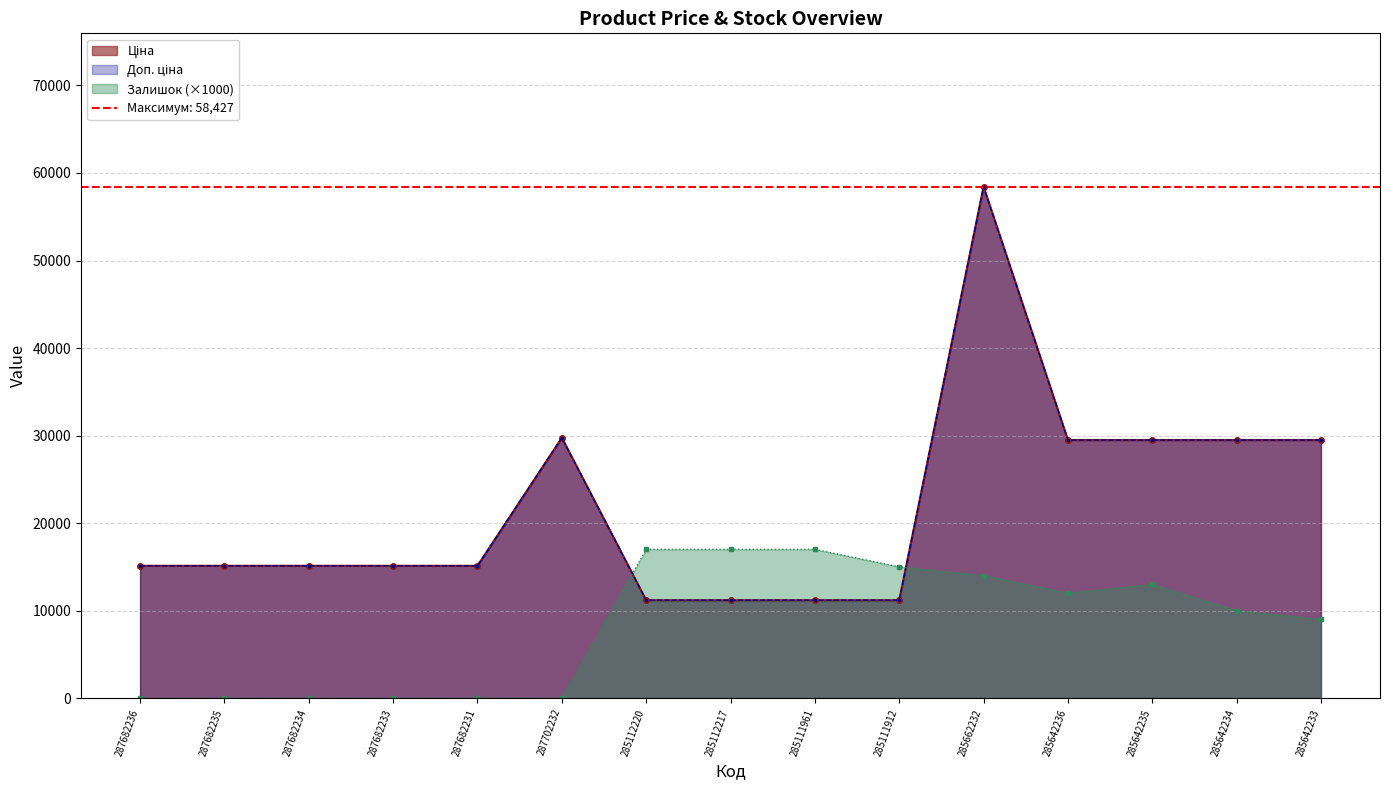

At how many categories does at least one series exceed 5572?

15